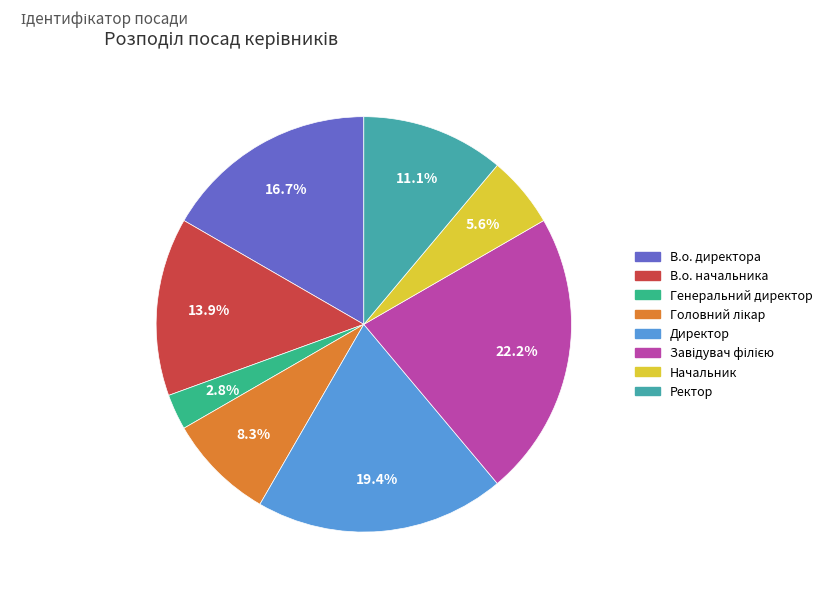

Which slice is the smallest?

Генеральний директор